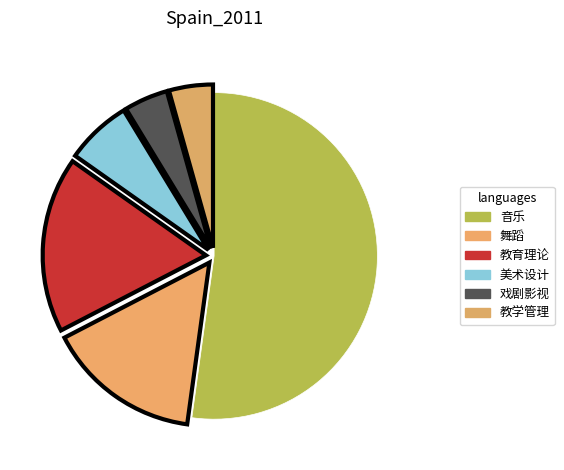

Count the number of slices in the pie.

6